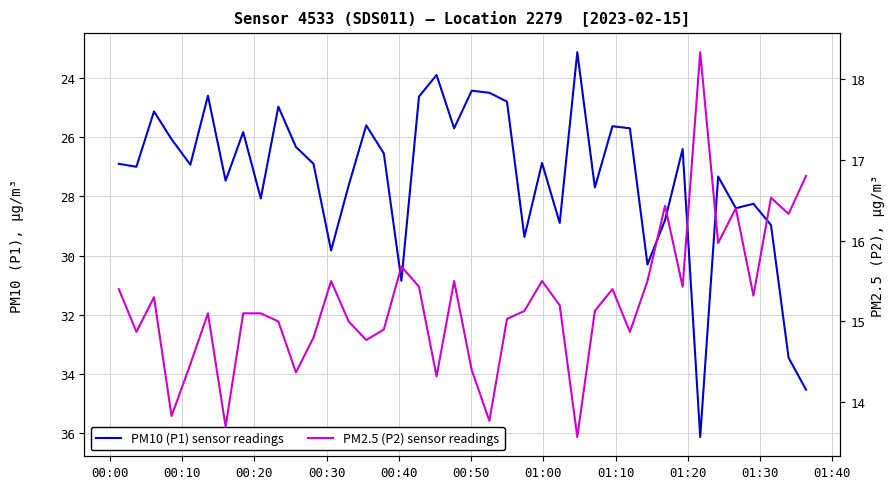

Does the chart have visible grid lines?

Yes